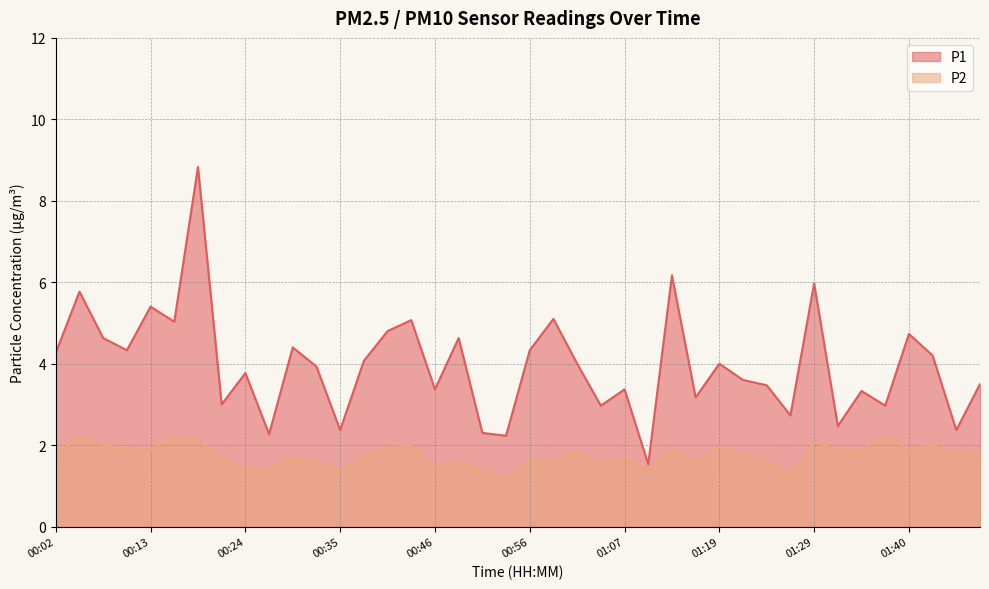

Reading right to left, extract all data points from this chart.

P1: 01:49=3.5	01:46=2.4	01:43=4.2	01:40=4.7	01:38=3.0	01:35=3.3	01:32=2.5	01:29=6.0	01:27=2.7	01:24=3.5	01:21=3.6	01:19=4.0	01:16=3.2	01:13=6.2	01:10=1.5	01:07=3.4	01:05=3.0	01:02=4.0	00:59=5.1	00:56=4.3	00:54=2.2	00:51=2.3	00:48=4.6	00:46=3.4	00:43=5.1	00:40=4.8	00:37=4.1	00:35=2.4	00:32=3.9	00:29=4.4	00:26=2.3	00:24=3.8	00:21=3.0	00:18=8.8	00:15=5.0	00:13=5.4	00:10=4.3	00:07=4.6	00:05=5.8	00:02=4.3
P2: 01:49=1.8	01:46=1.8	01:43=2.0	01:40=1.9	01:38=2.2	01:35=1.9	01:32=1.9	01:29=2.1	01:27=1.3	01:24=1.6	01:21=1.8	01:19=2.0	01:16=1.6	01:13=1.9	01:10=1.4	01:07=1.7	01:05=1.5	01:02=1.9	00:59=1.6	00:56=1.6	00:54=1.2	00:51=1.4	00:48=1.6	00:46=1.5	00:43=2.0	00:40=1.9	00:37=1.7	00:35=1.4	00:32=1.6	00:29=1.7	00:26=1.4	00:24=1.4	00:21=1.7	00:18=2.1	00:15=2.2	00:13=1.9	00:10=1.9	00:07=2.0	00:05=2.2	00:02=1.8